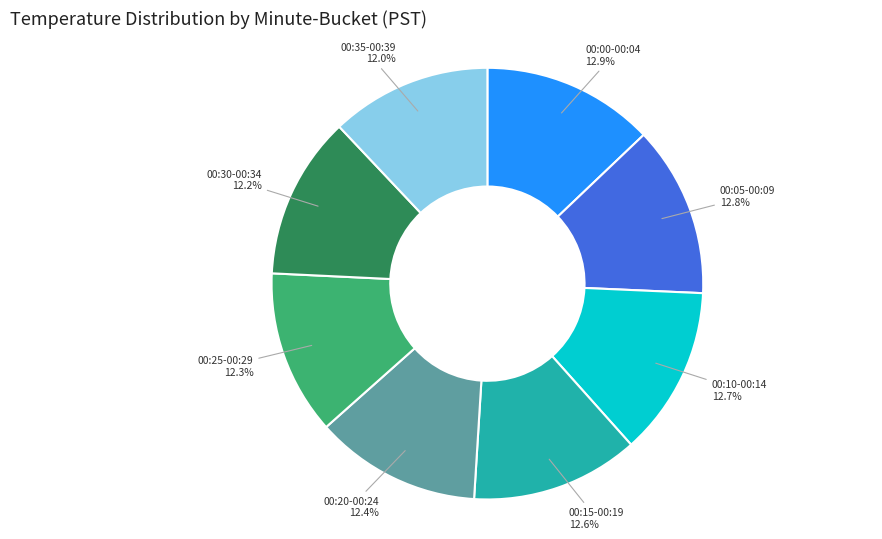

Is 00:30-00:34 the majority of the pie?

No